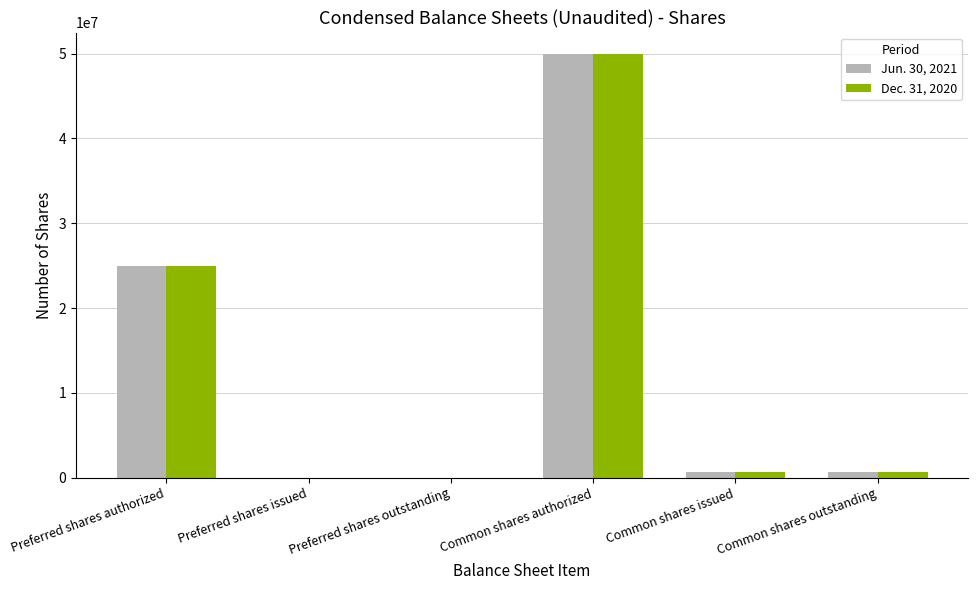

Reading left to right, list all the values displayed in this chart.

Jun. 30, 2021: Preferred shares authorized=25000000	Preferred shares issued=0	Preferred shares outstanding=0	Common shares authorized=50000000	Common shares issued=708000	Common shares outstanding=708000
Dec. 31, 2020: Preferred shares authorized=25000000	Preferred shares issued=0	Preferred shares outstanding=0	Common shares authorized=50000000	Common shares issued=708000	Common shares outstanding=708000